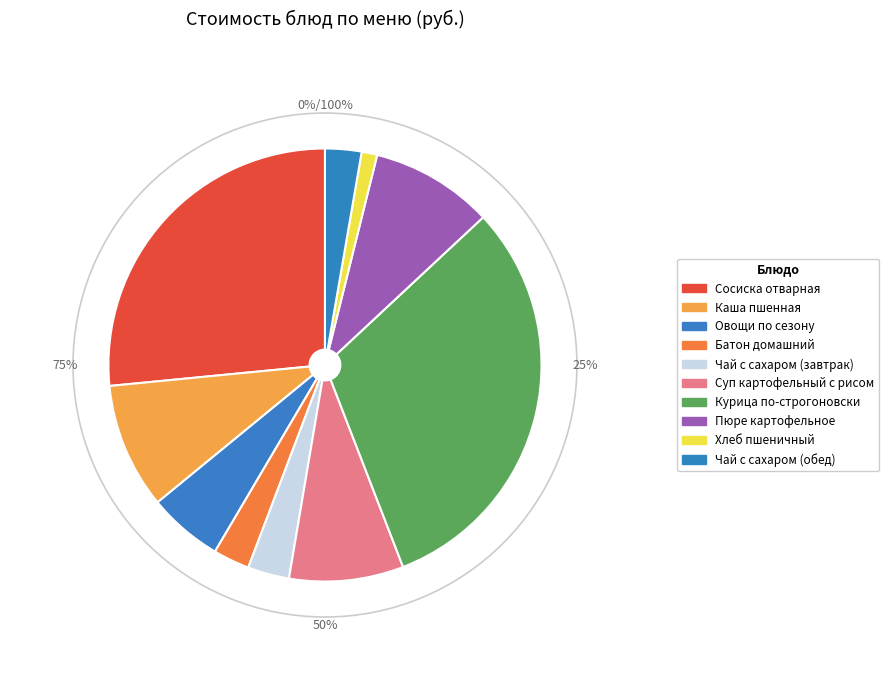

Does Каша пшенная account for over 50% of the chart?

No